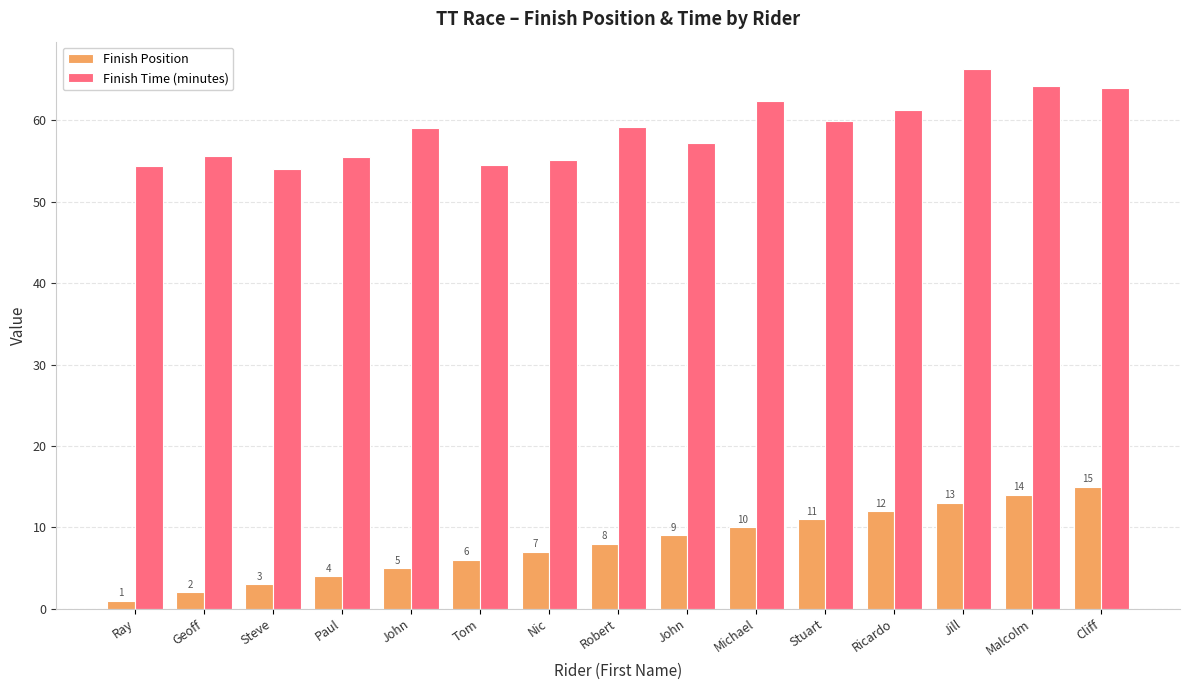

What is the difference between the maximum and minimum values in the Finish Position series?

14.0